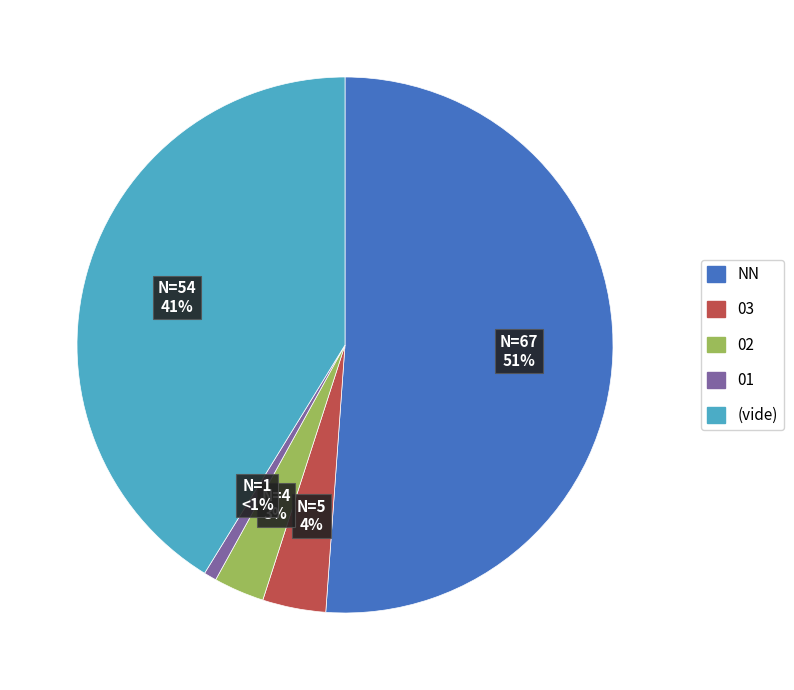

To the nearest percent, what is the average slice percentage?

20%